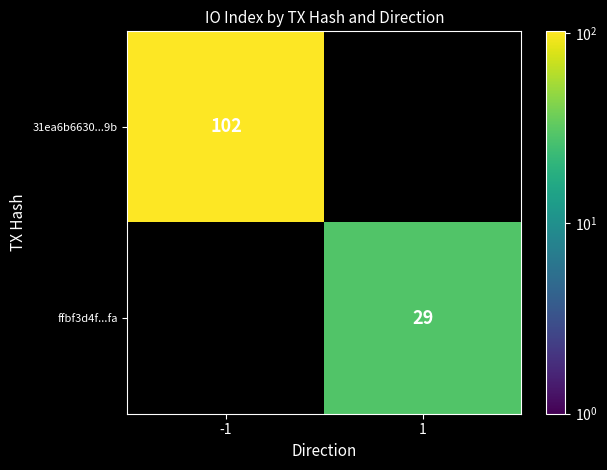

Is it true that 31ea6b6630...9b equals 28.4 at -1?

False